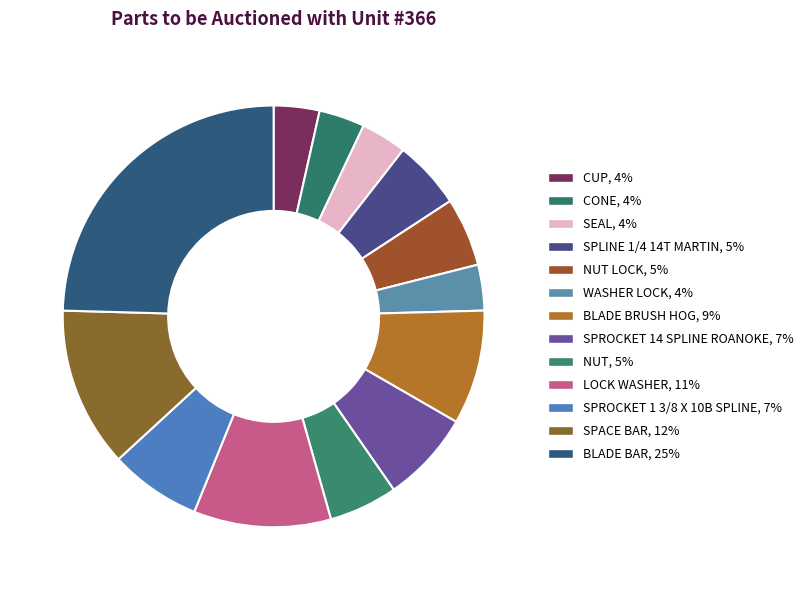

Count the number of slices in the pie.

13